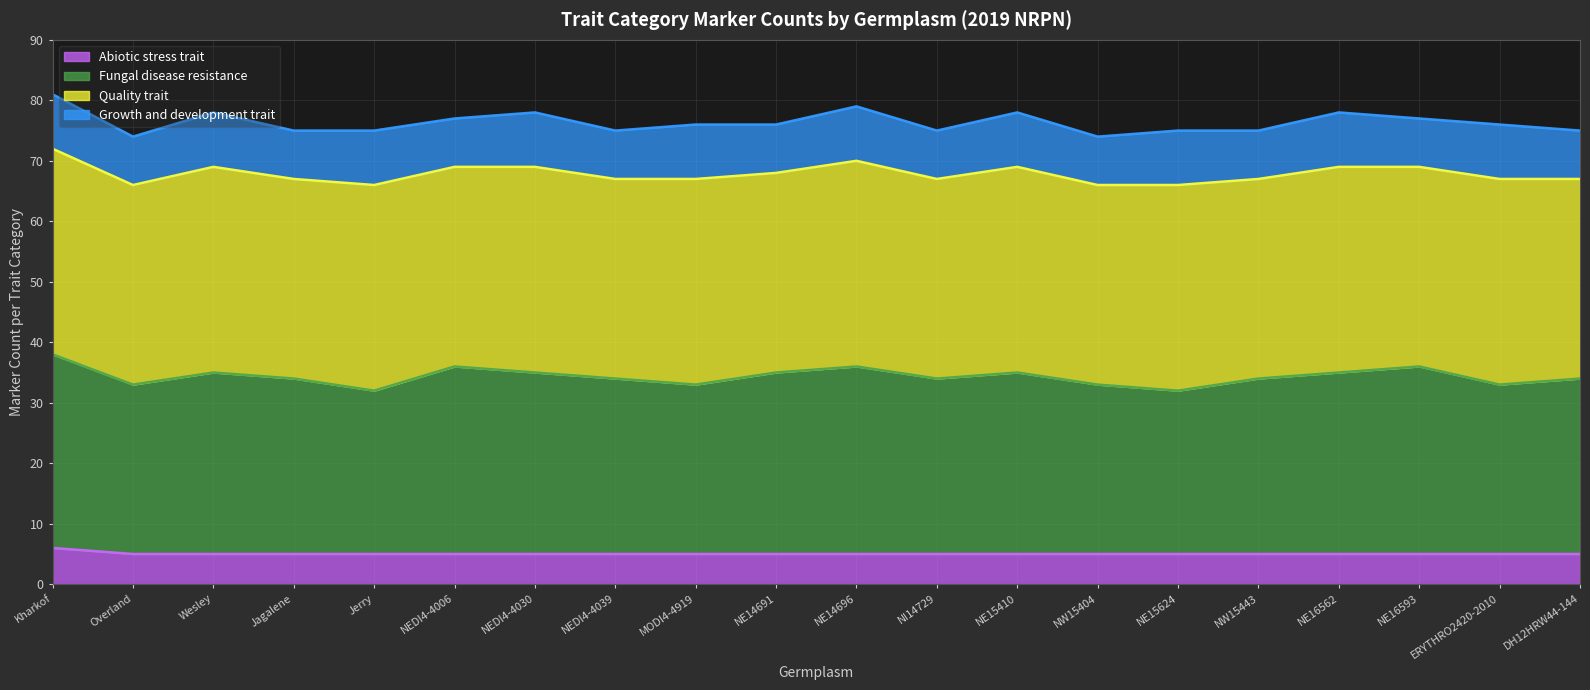

How many lines are shown in the chart?

4